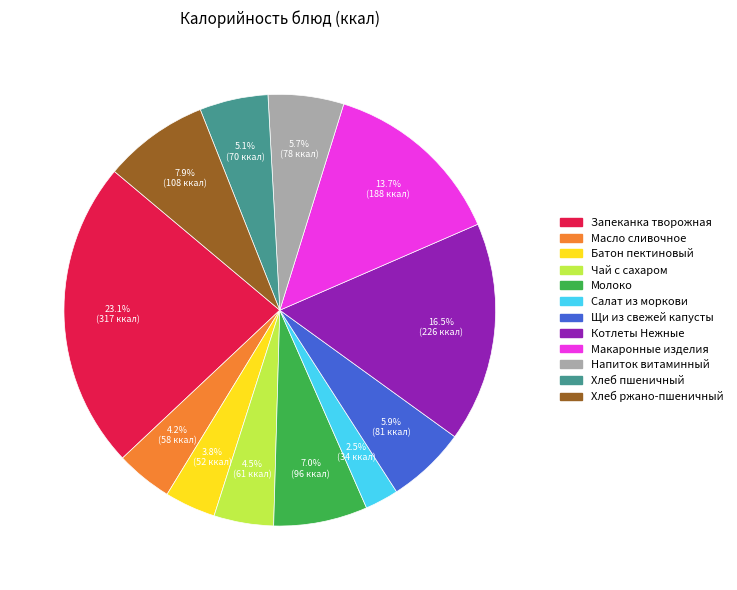

Does Батон пектиновый account for over 50% of the chart?

No